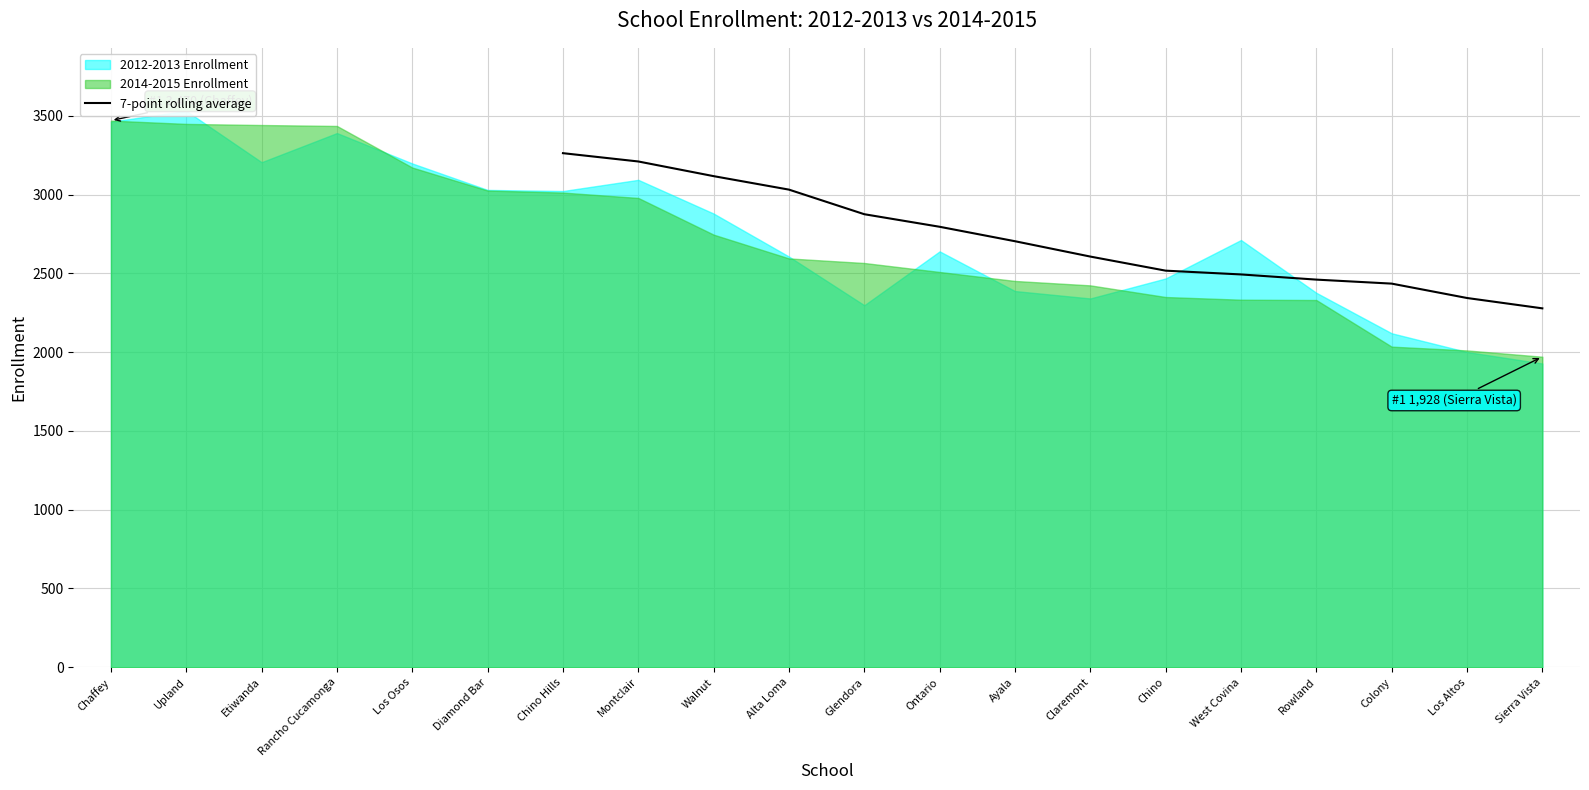

True or false: 7-point rolling average has a value of 2704.3 at Ayala.

True